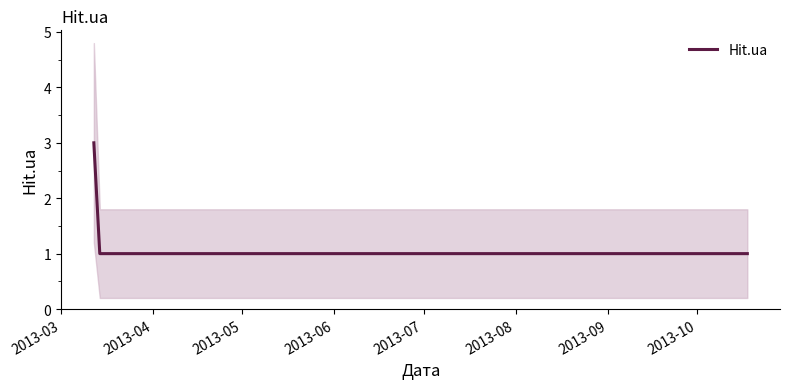

How many values are between 1 and 2?

5